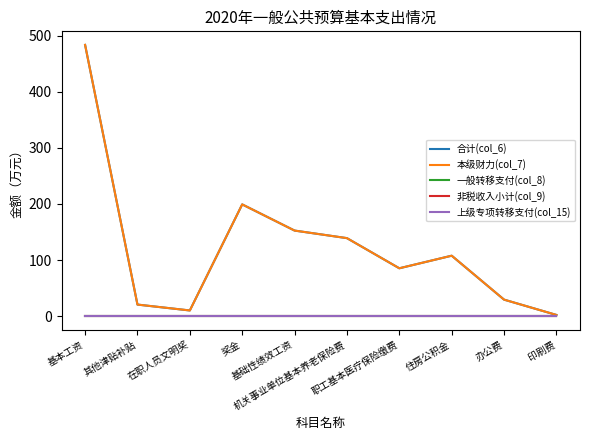

Does the chart display data point markers on the line(s)?

No